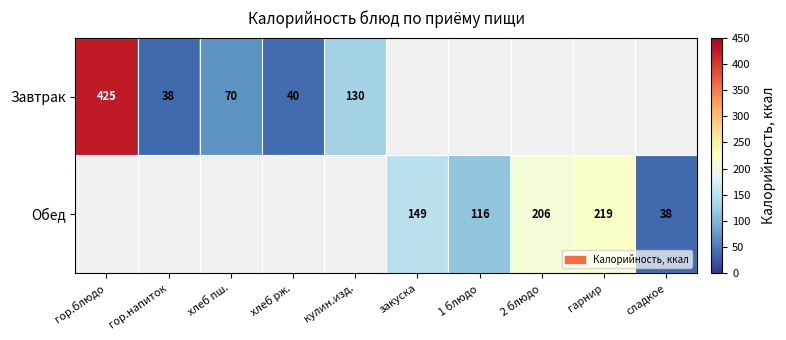

Is it true that Завтрак equals 65 at гор.напиток?

False